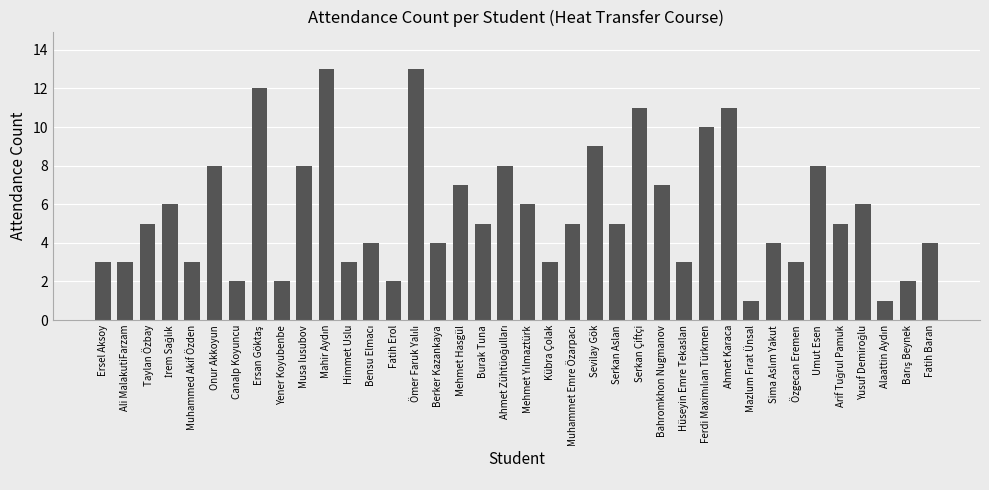

What is the difference between the maximum and second lowest values?

12